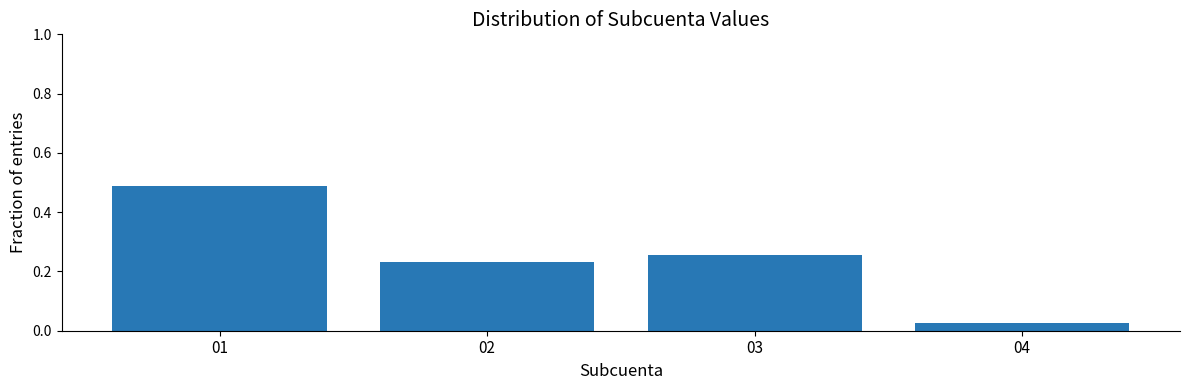

The chart shows a value of 0.8 at 01. True or false?

False